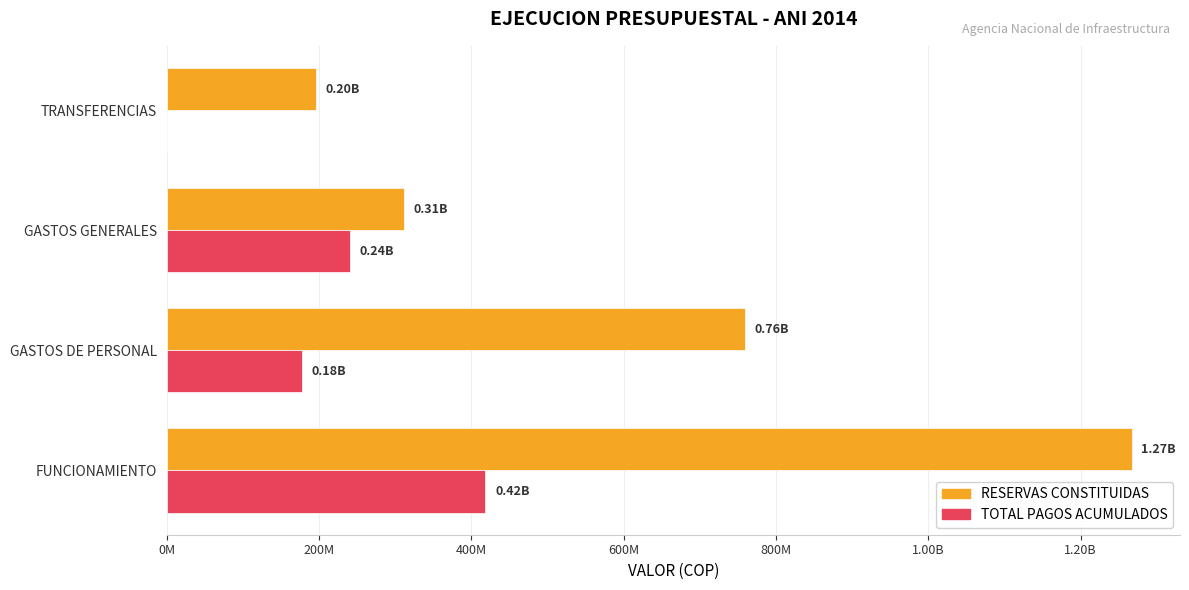

What are all the series names shown in the legend?

RESERVAS CONSTITUIDAS, TOTAL PAGOS ACUMULADOS